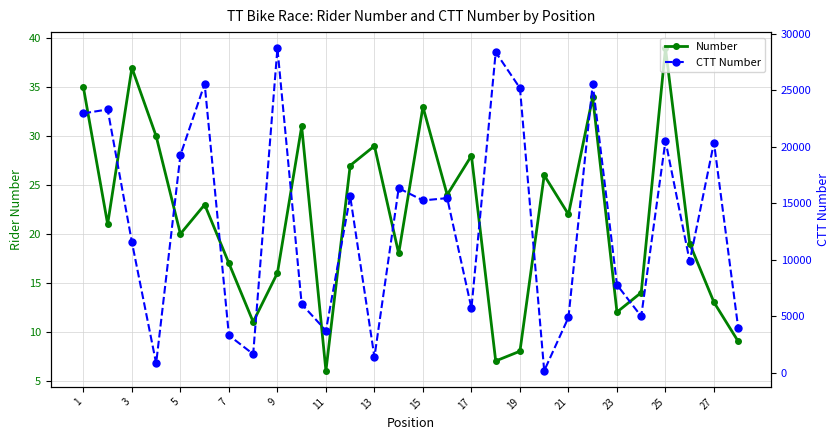

Reading left to right, transcribe all the data shown in this chart.

Number: 35	21	37	30	20	23	17	11	16	31	6	27	29	18	33	24	28	7	8	26	22	34	12	14	39	19	13	9
CTT Number: 22956	23300	11567	847	19264	25566	3323	1669	28714	6086	3747	15621	1403	16337	15256	15461	5731	28366	25190	196	4911	25549	7795	5006	20531	9872	20378	3966